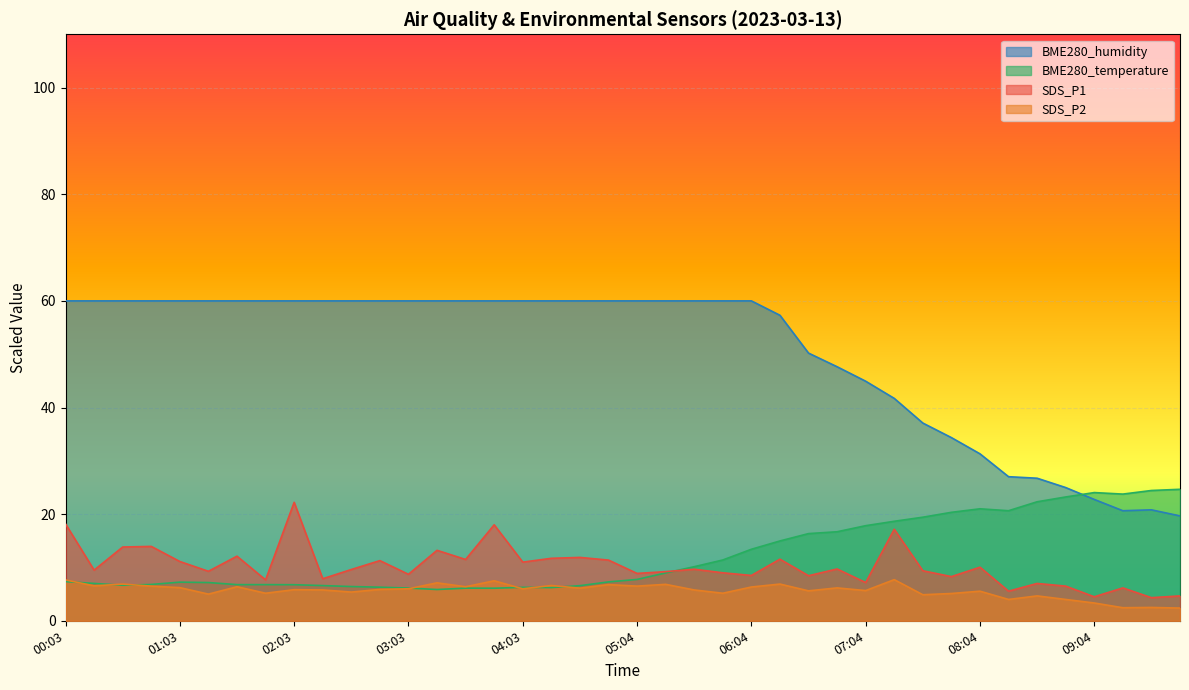

At which category does the chart reach its minimum across all series?

09:50